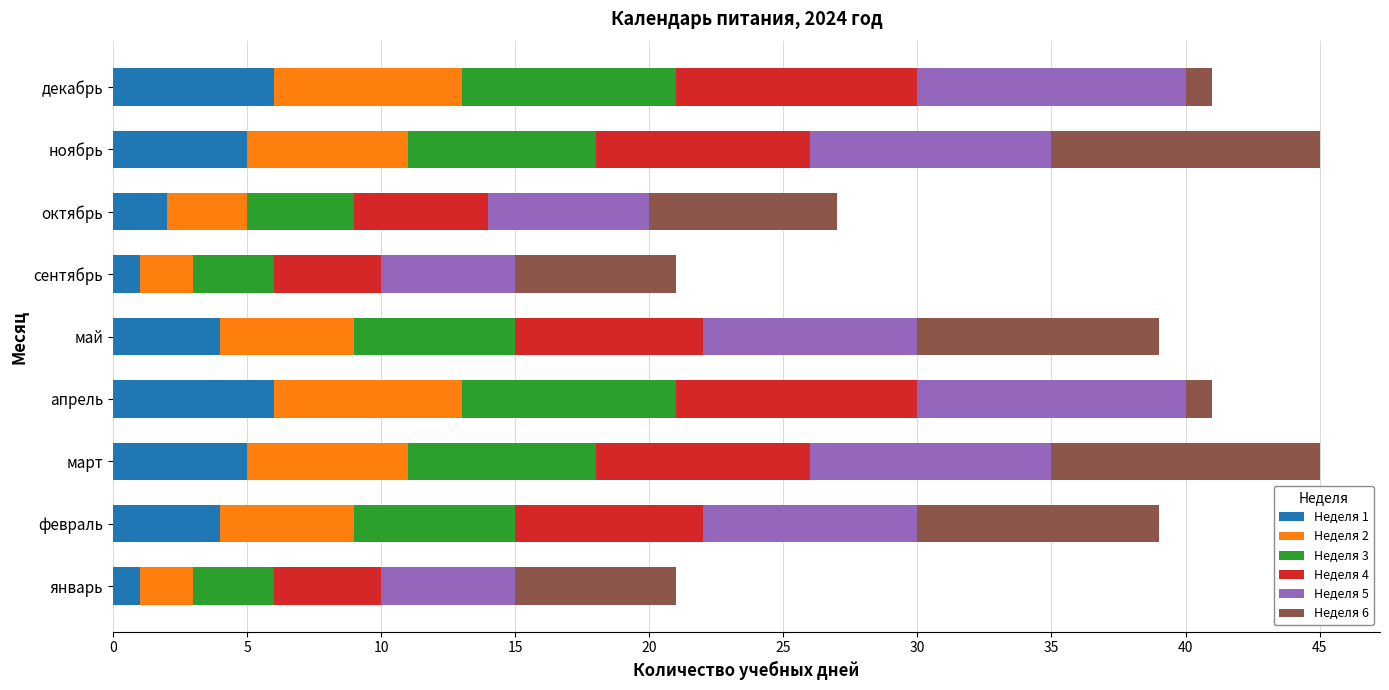

What are all the series names shown in the legend?

Неделя 1, Неделя 2, Неделя 3, Неделя 4, Неделя 5, Неделя 6